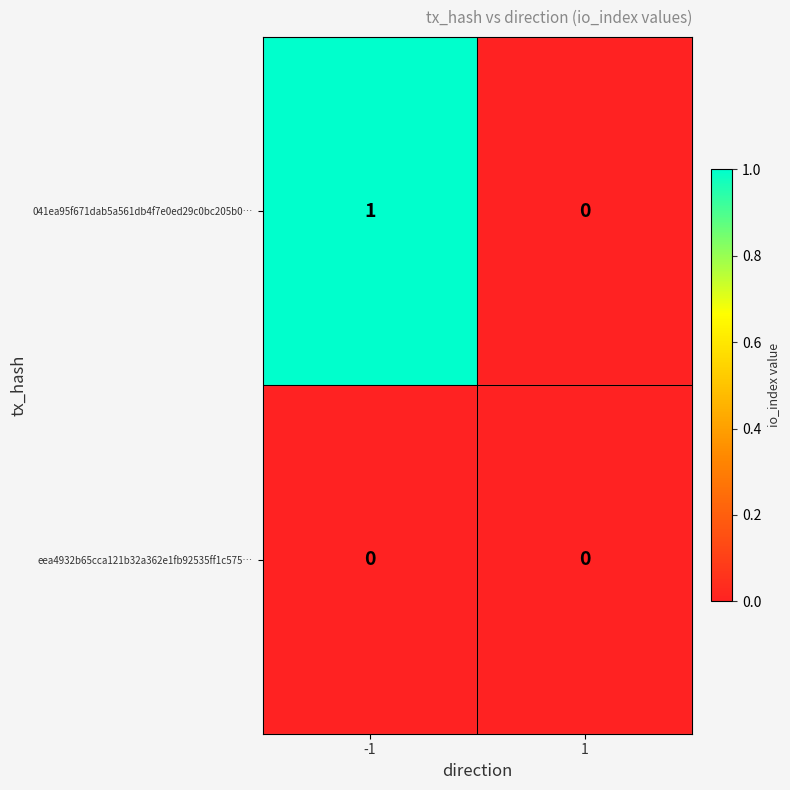

List the series in order of their overall mean, lowest first.

eea4932b65cca121b32a362e1fb92535ff1c575…, 041ea95f671dab5a561db4f7e0ed29c0bc205b0…